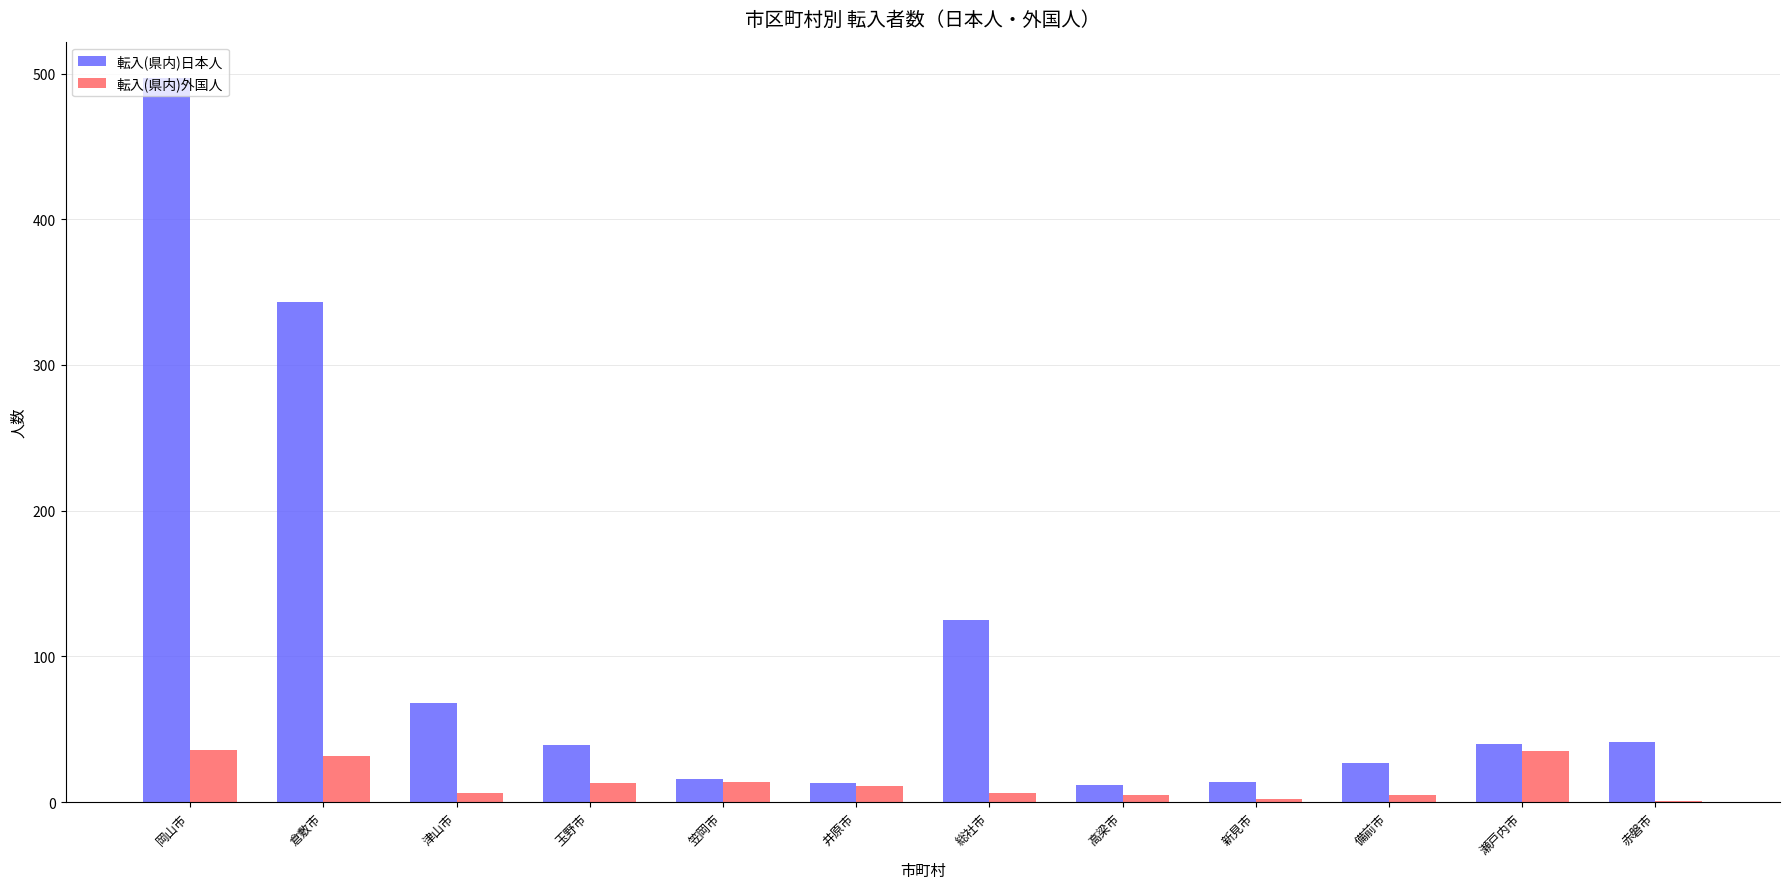

Between 岡山市 and 備前市, which series saw the biggest shift?

転入(県内)日本人